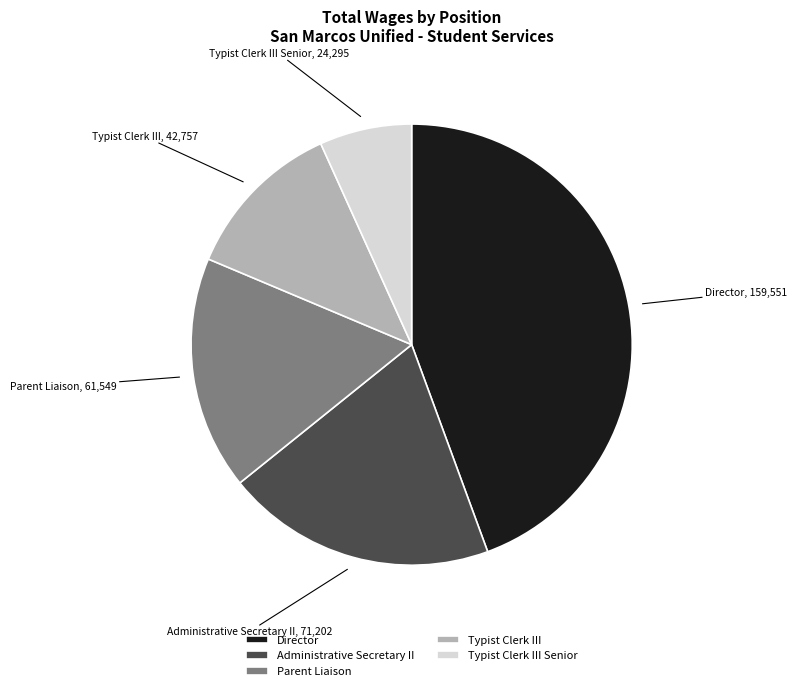

Which slice is the smallest?

Typist Clerk III Senior